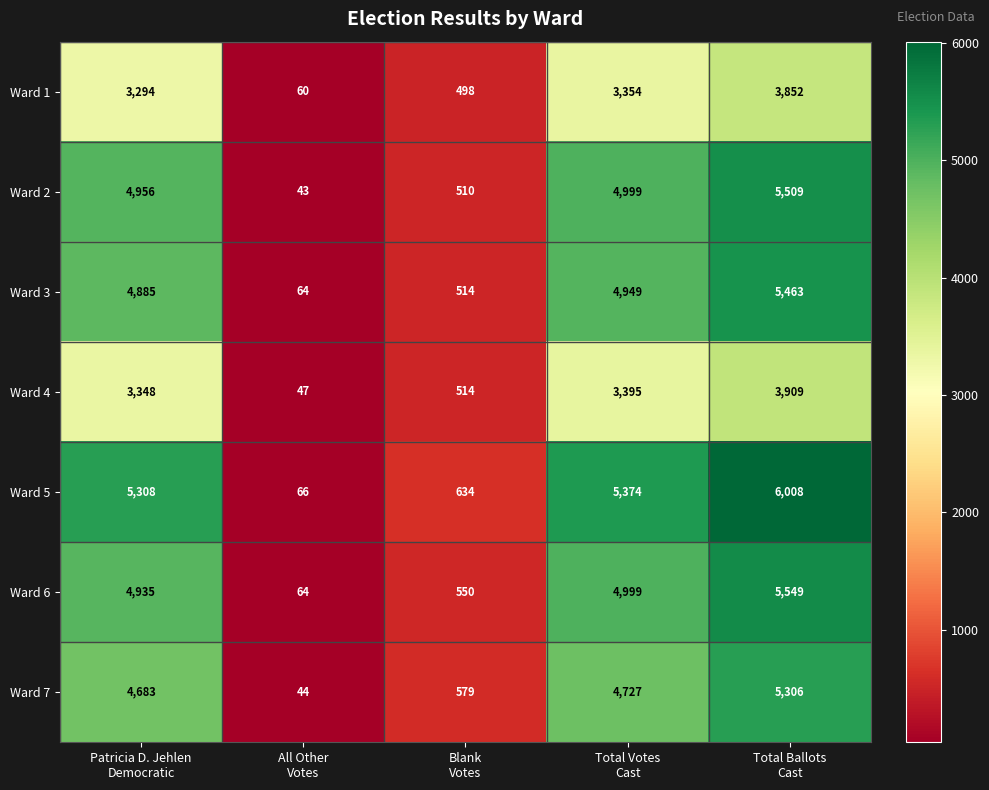

List the series in order of their peak value, lowest first.

Ward 1, Ward 4, Ward 7, Ward 3, Ward 2, Ward 6, Ward 5